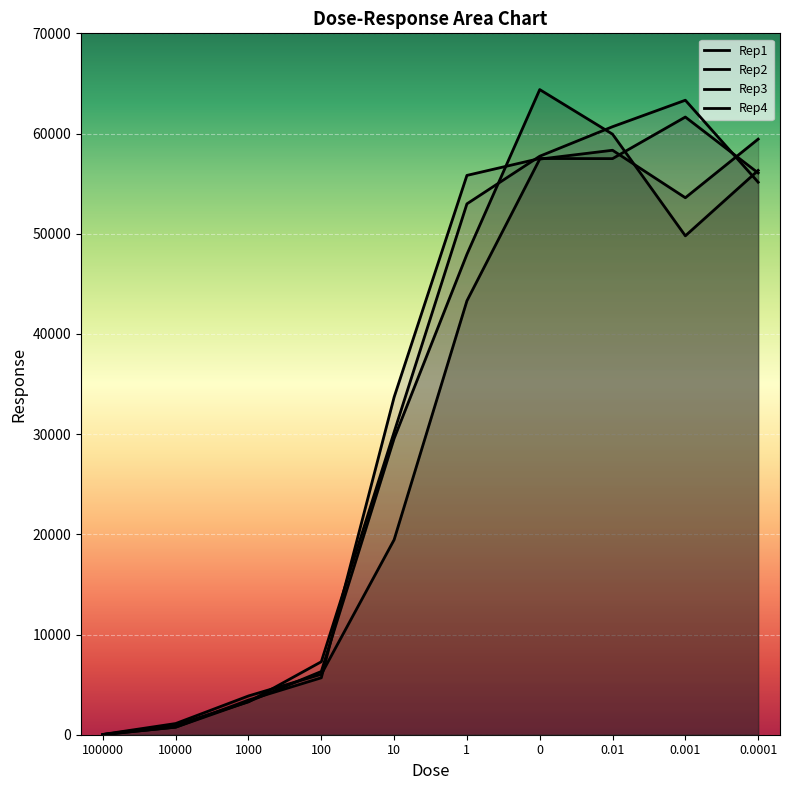

What position from the right is 1000?

8